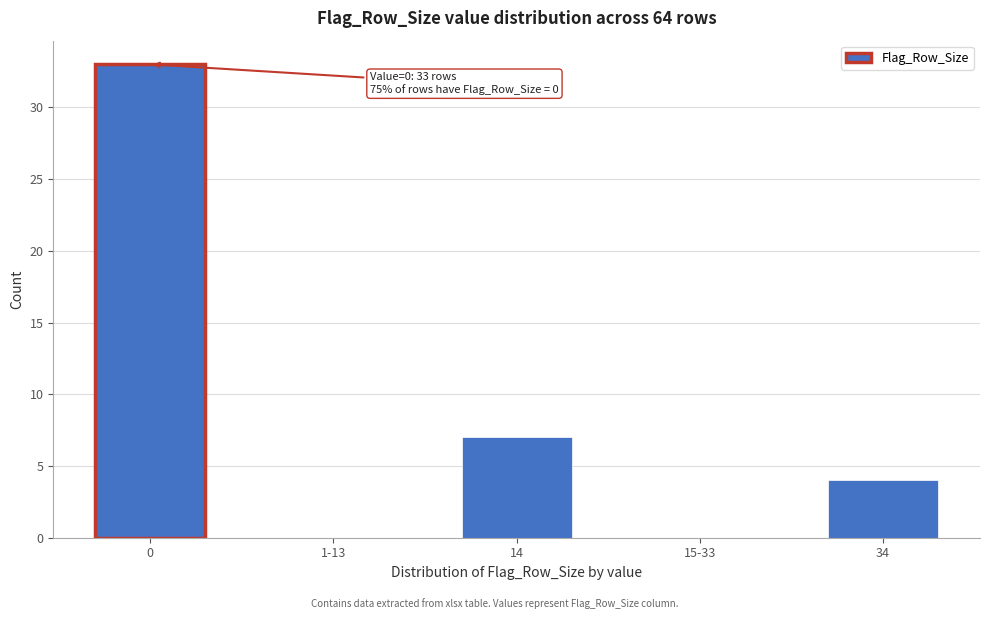

Reading left to right, list all the values displayed in this chart.

0=33	1-13=0	14=7	15-33=0	34=4